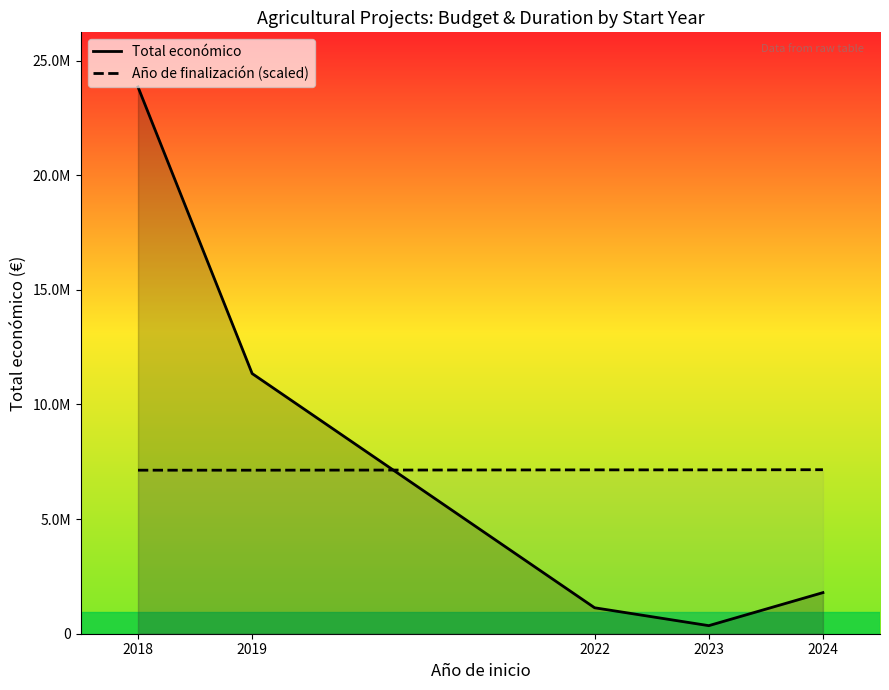

Reading left to right, extract all data points from this chart.

Total económico: 23844793.0	11346561.0	1132121.0	352139.0	1792832.0
Año de finalización (scaled): 7132515.5	7132263.4	7146379.7	7146379.7	7153437.9